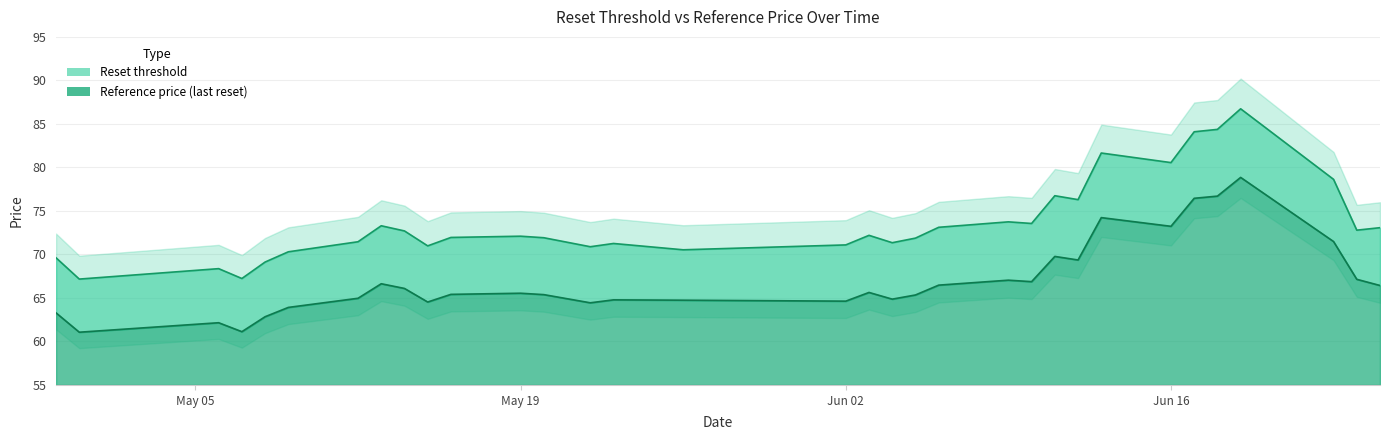

List the series in order of their peak value, lowest first.

Reference price (last reset), Reset threshold